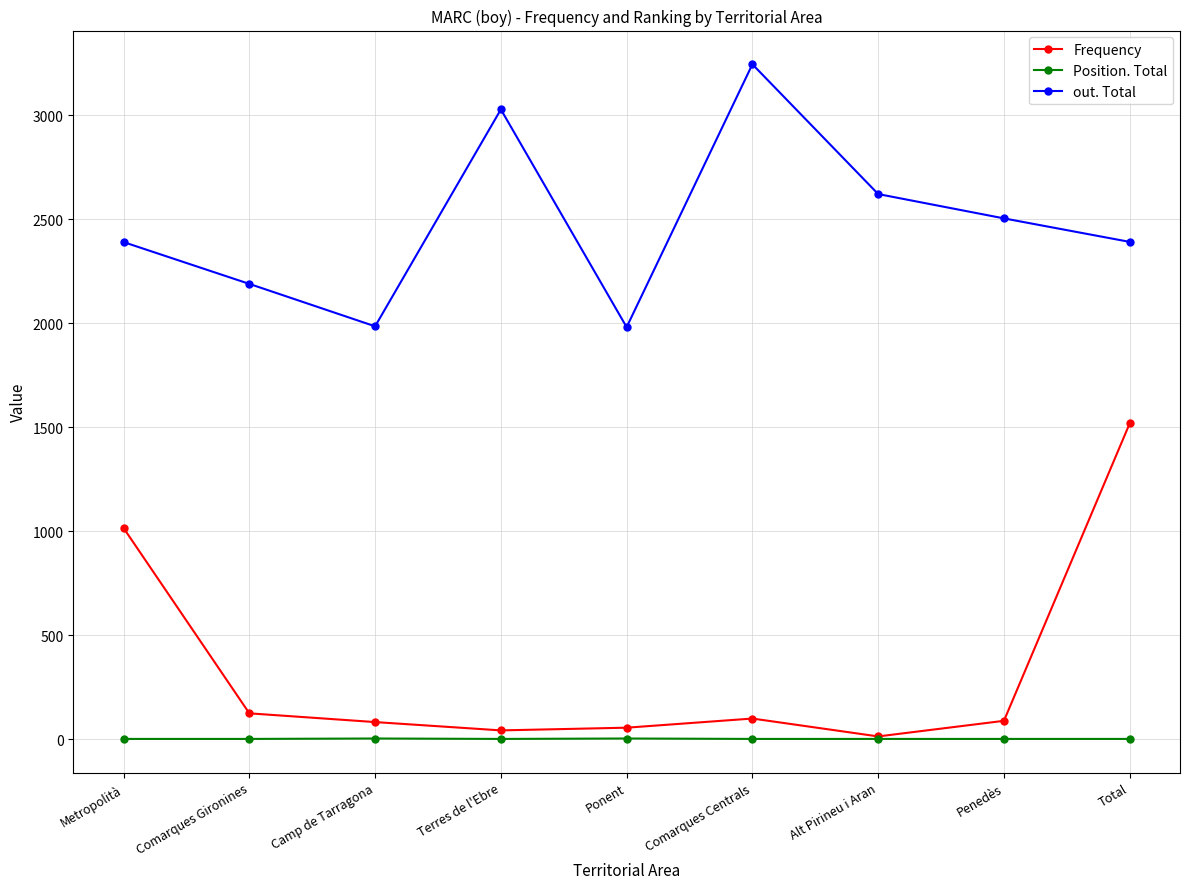

What is the sum of the out. Total values at Ponent and Total?

4372